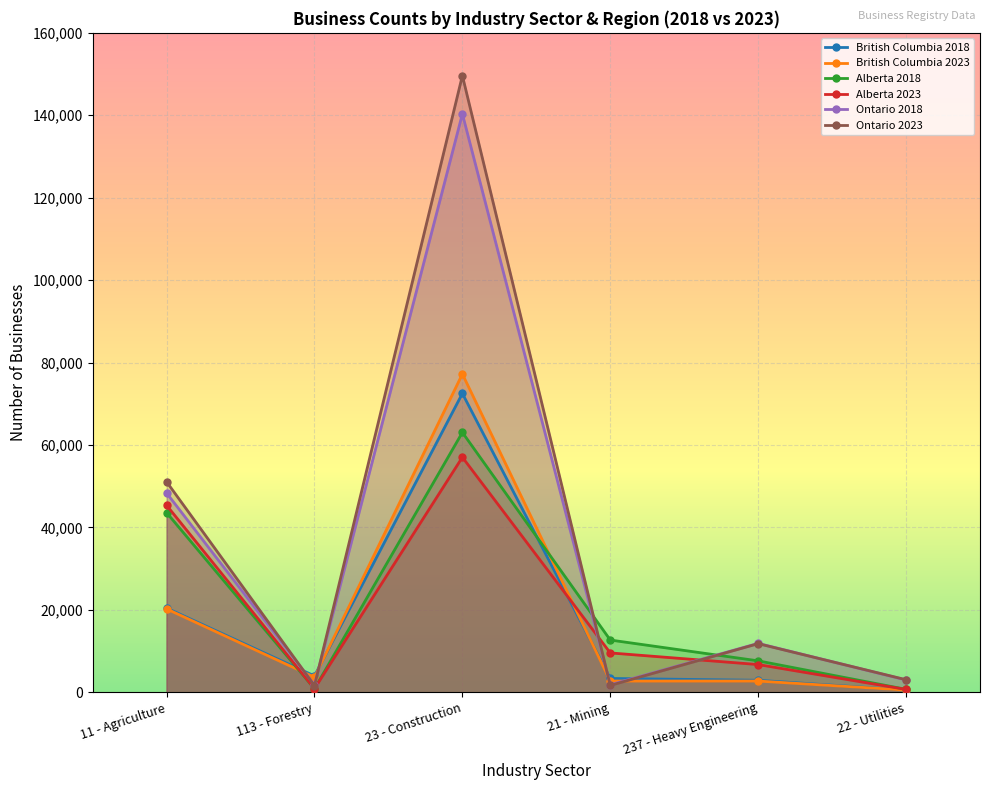

What is the highest value of the Ontario 2023 series?

149614